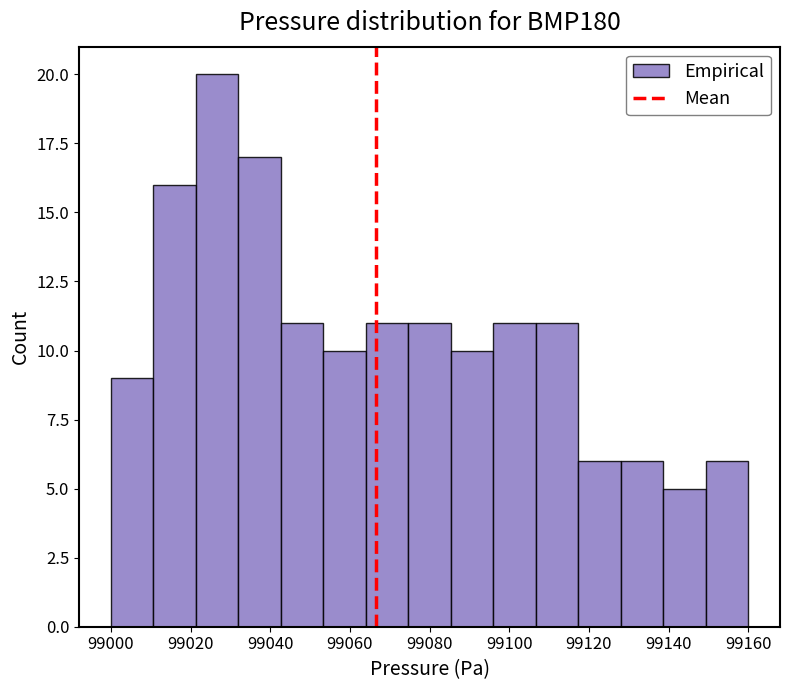

Which range on the x-axis has the tallest bar?

99022 to 99032